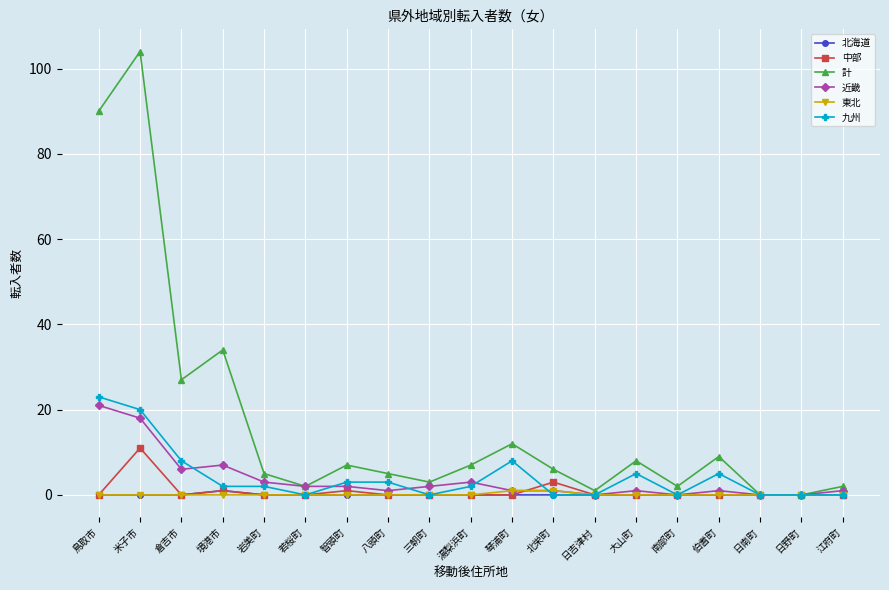

How many data points does each series have?

19